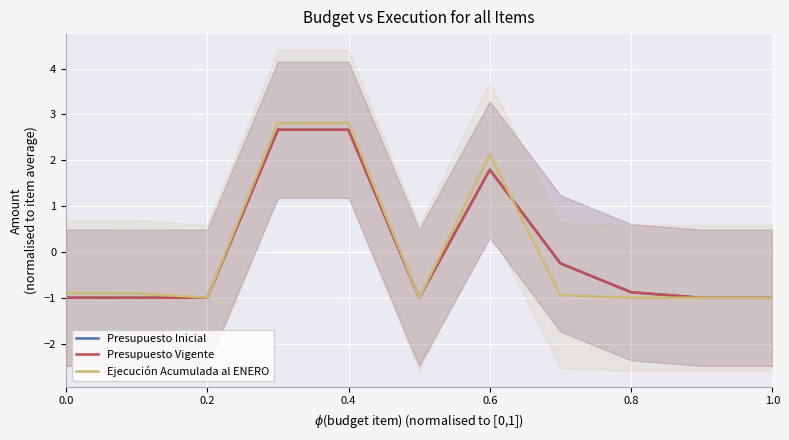

Which series has the largest range (max minus min)?

Ejecución Acumulada al ENERO